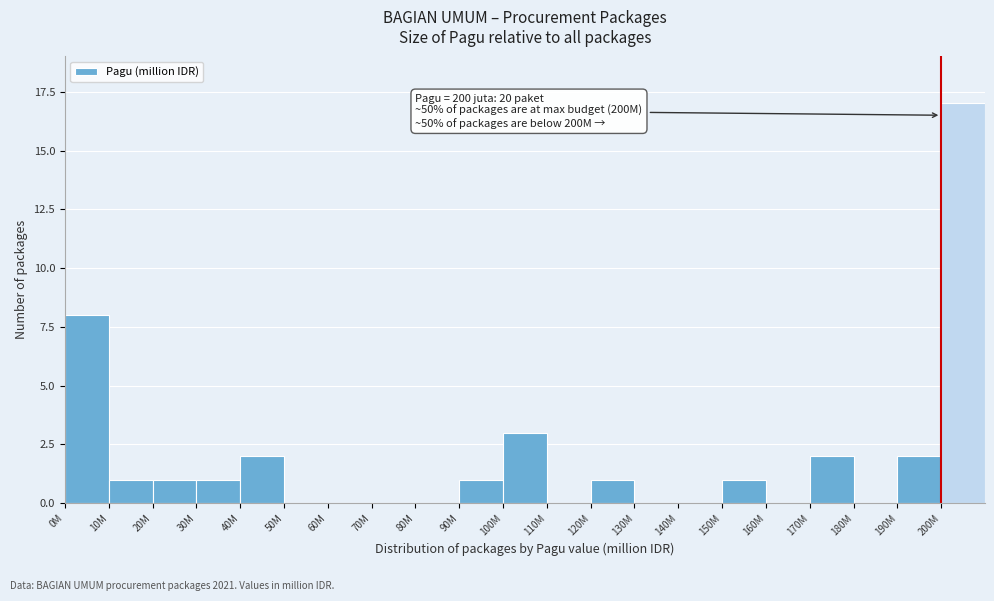

Reading left to right, extract all data points from this chart.

0M=8	10M=1	20M=1	30M=1	40M=2	50M=0	60M=0	70M=0	80M=0	90M=1	100M=3	110M=0	120M=1	130M=0	140M=0	150M=1	160M=0	170M=2	180M=0	190M=2	200M=17